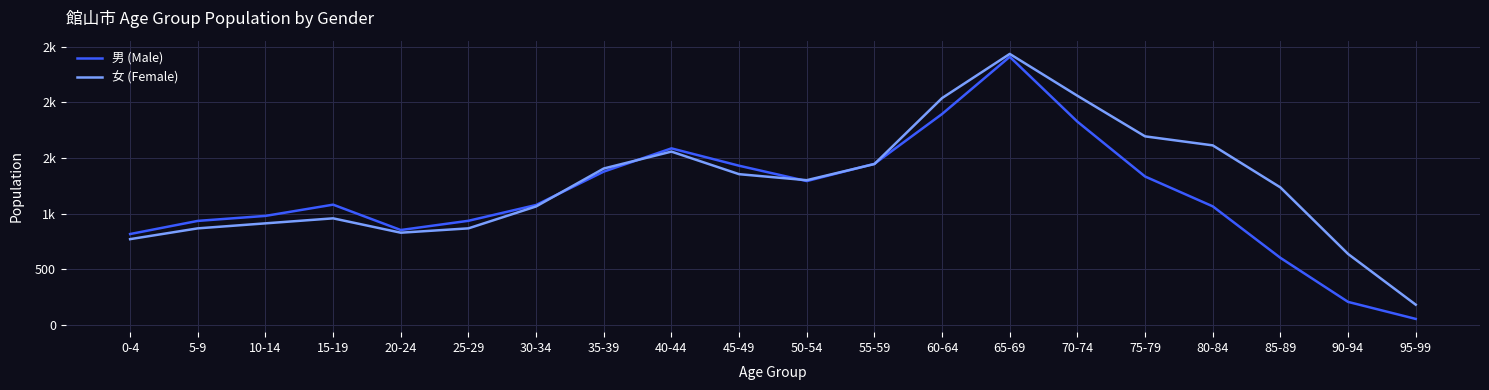

What are all the series names shown in the legend?

男 (Male), 女 (Female)